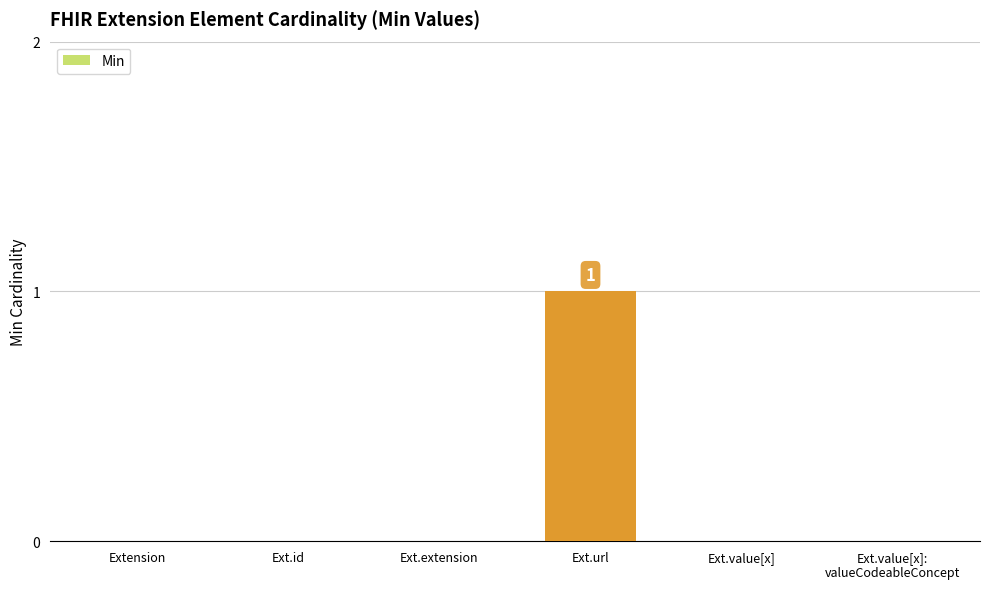

Which category has the highest value across all series?

Ext.url